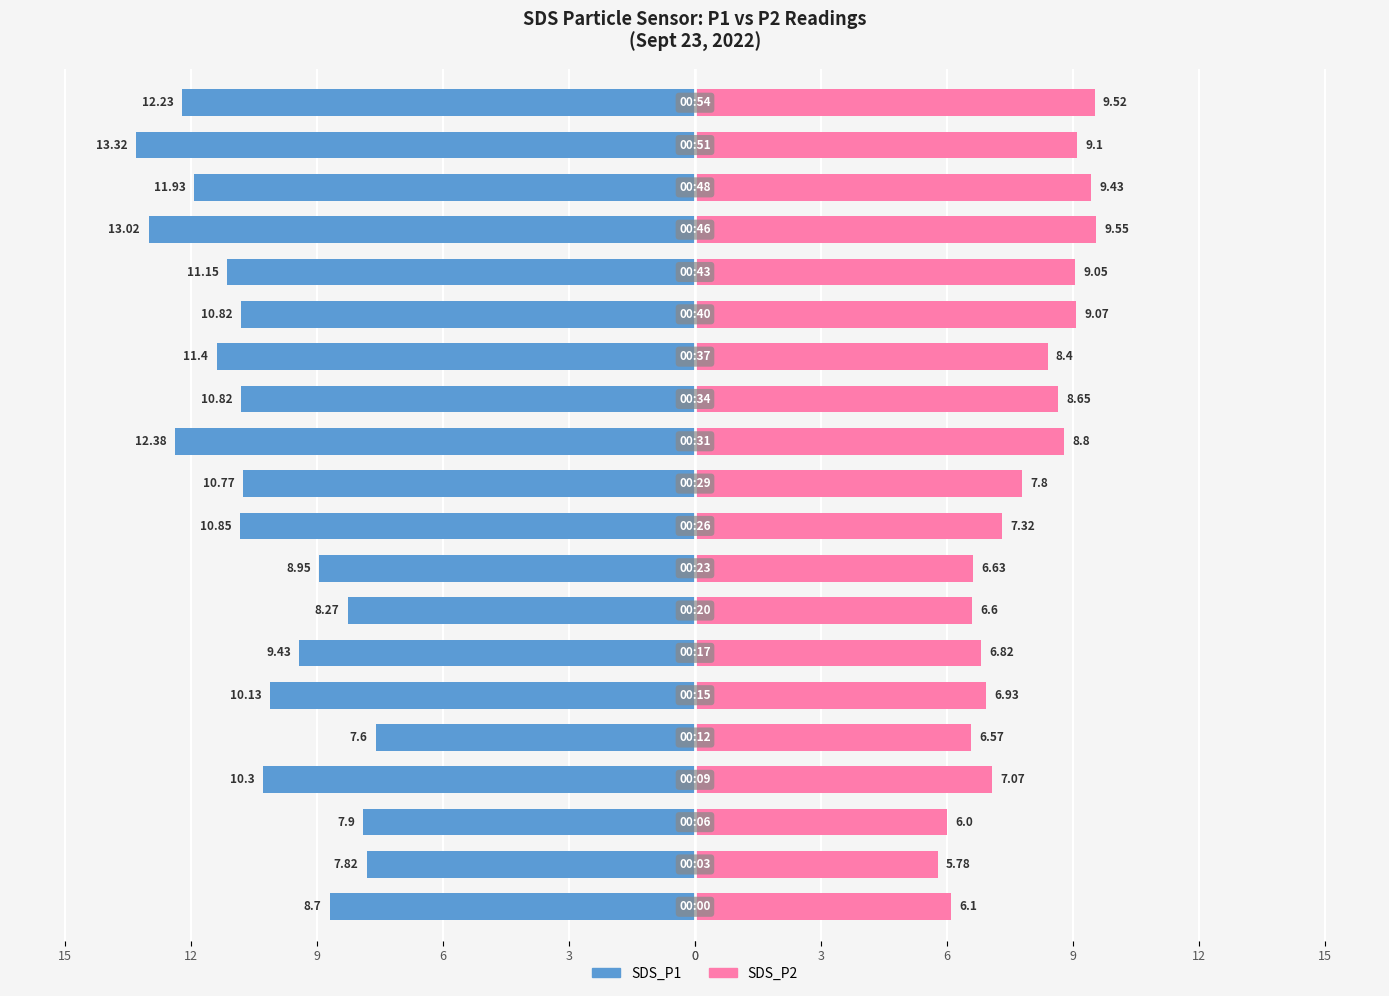

What is the difference between the maximum and minimum values in the SDS_P1 series?

5.7